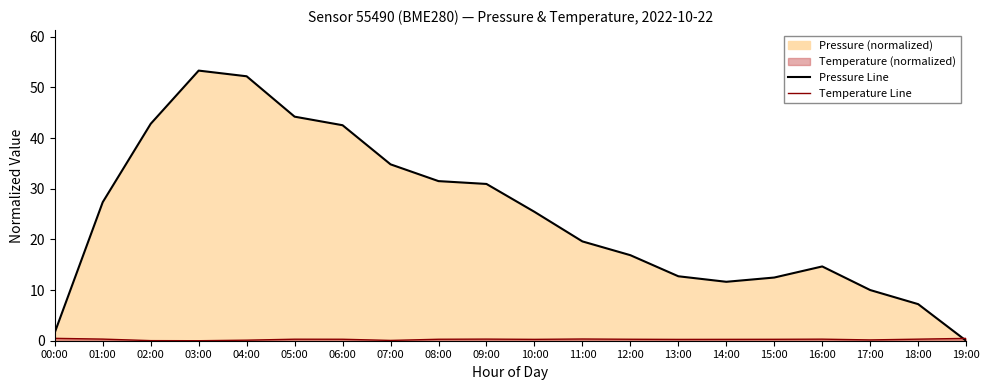

Is the value of Temperature Line at 00:00 greater than the value of Pressure Line at 18:00?

No